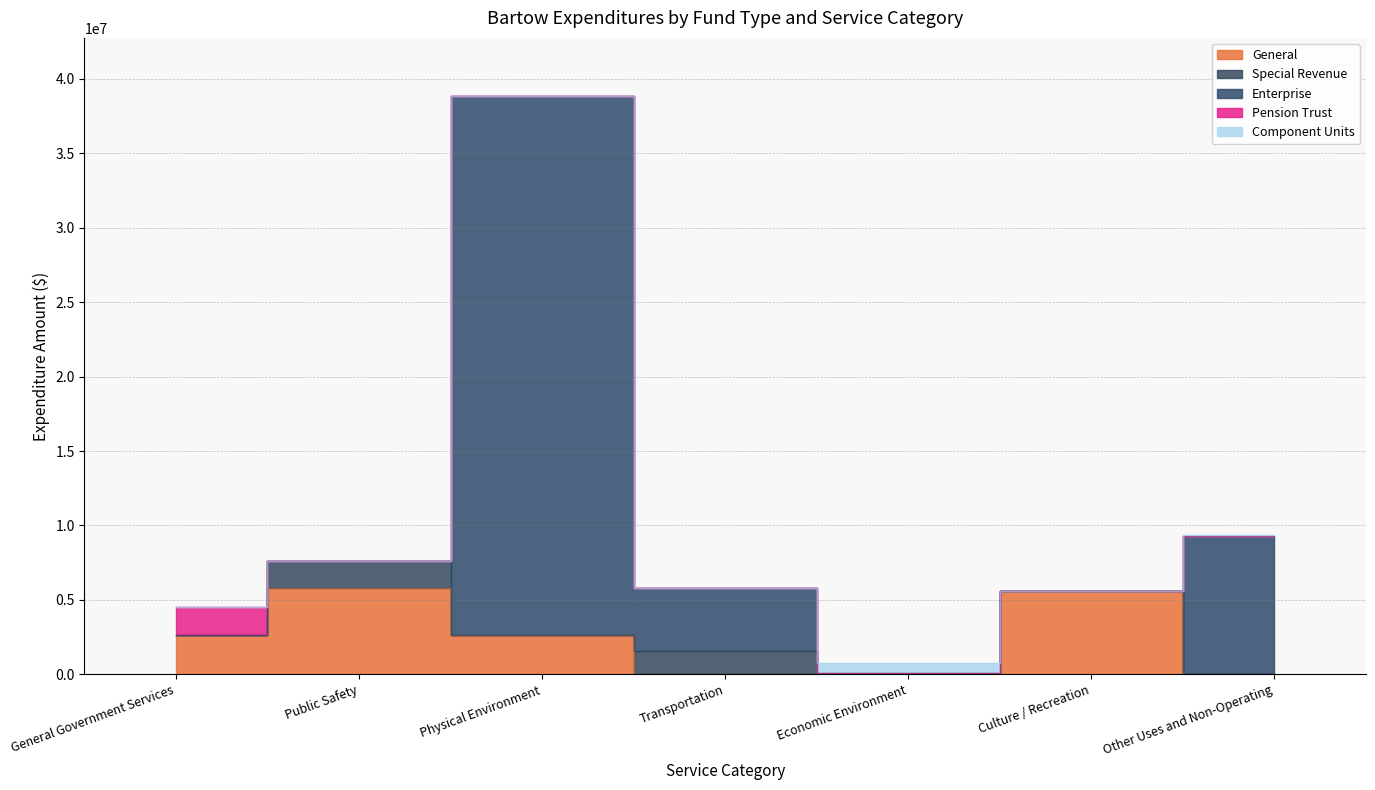

True or false: Component Units has more than 1 points higher than both neighbors.

False